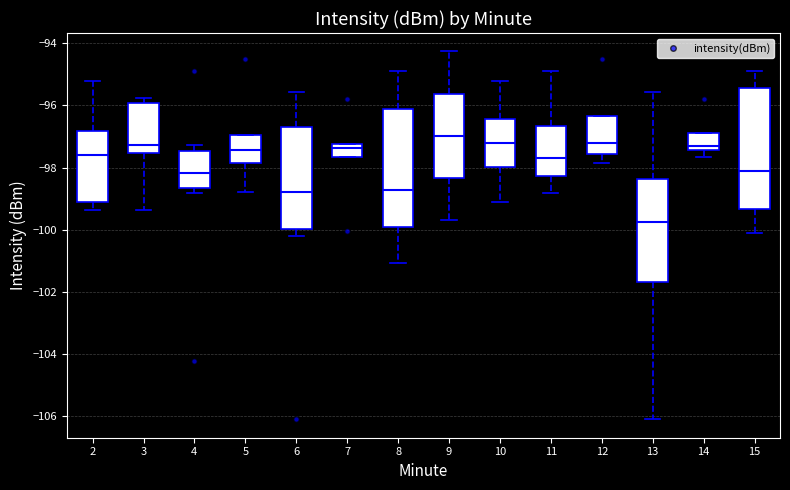

Reading left to right, read every box against the y-axis: the position of its median line, the range the box covers, and the ends of its whiskers. The values are not printed on the chart, so give them approximately, as read against the axis.

2: median -97.6, box -99.0 to -96.8, whiskers -99.4 to -95.2
3: median -97.2, box -97.6 to -96.0, whiskers -99.4 to -95.8
4: median -98.2, box -98.6 to -97.4, whiskers -98.8 to -97.2
5: median -97.4, box -97.8 to -97.0, whiskers -98.8 to -97.0
6: median -98.8, box -100.0 to -96.6, whiskers -100.2 to -95.6
7: median -97.4, box -97.6 to -97.2, whiskers -97.6 to -97.2
8: median -98.8, box -100.0 to -96.2, whiskers -101.0 to -94.8
9: median -97.0, box -98.4 to -95.6, whiskers -99.6 to -94.2
10: median -97.2, box -98.0 to -96.4, whiskers -99.0 to -95.2
11: median -97.6, box -98.2 to -96.6, whiskers -98.8 to -95.0
12: median -97.2, box -97.6 to -96.4, whiskers -97.8 to -96.4
13: median -99.8, box -101.6 to -98.4, whiskers -106.0 to -95.6
14: median -97.4 (just above the box's lower edge), box -97.4 to -96.8, whiskers -97.6 to -96.8
15: median -98.2, box -99.4 to -95.4, whiskers -100.2 to -94.8